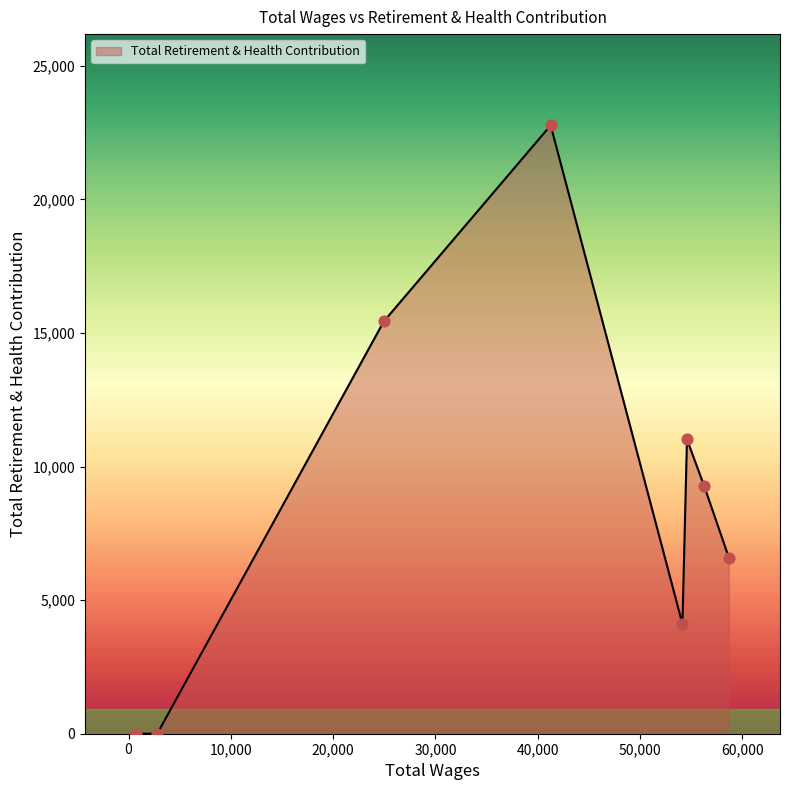

What is the greatest value displayed?

22767